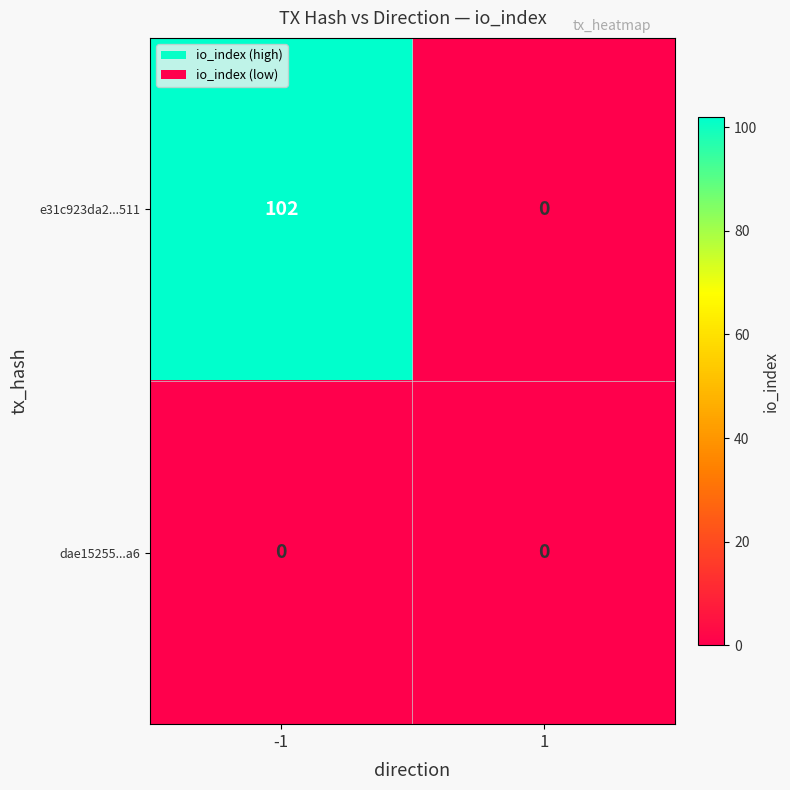

List the labels in order of e31c923da2...511 value, smallest first.

1, -1